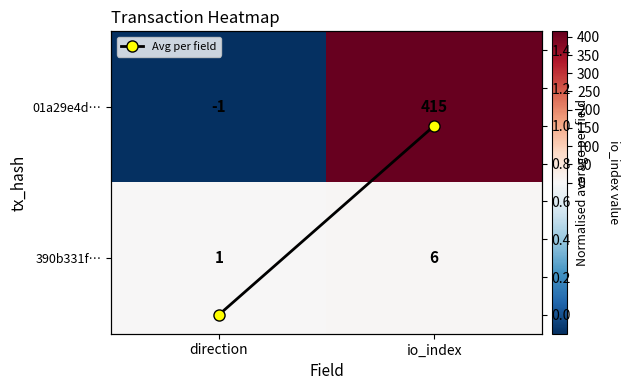

The 01a29e4d… series shows -0.4 at direction. True or false?

False